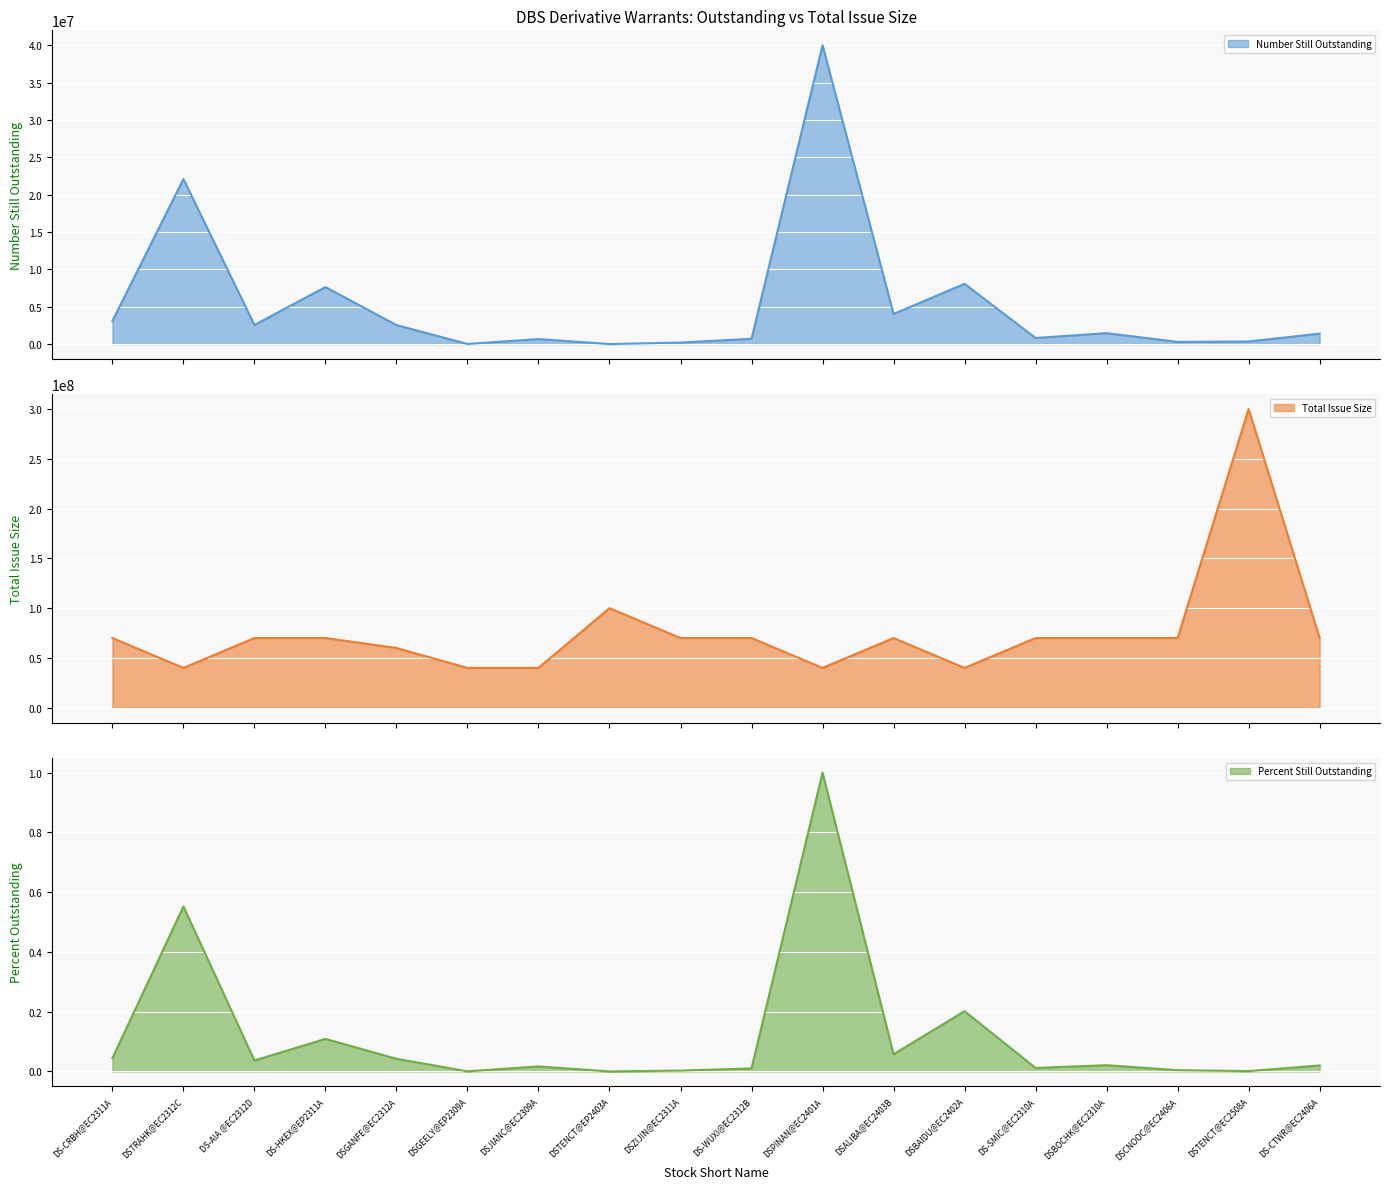

In Total Issue Size, how many points are higher than both neighbors (excluding endpoints)?

3